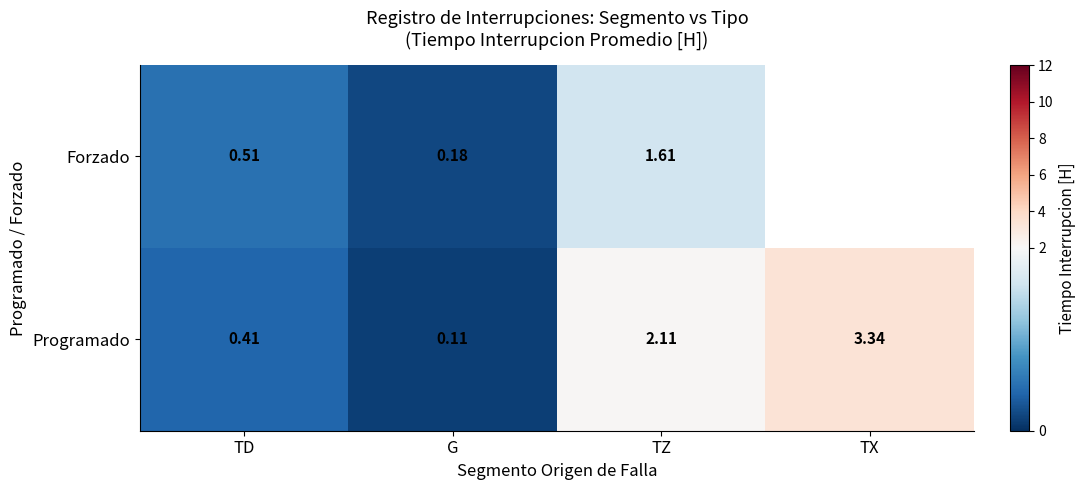

At how many categories does at least one series exceed 2?

2